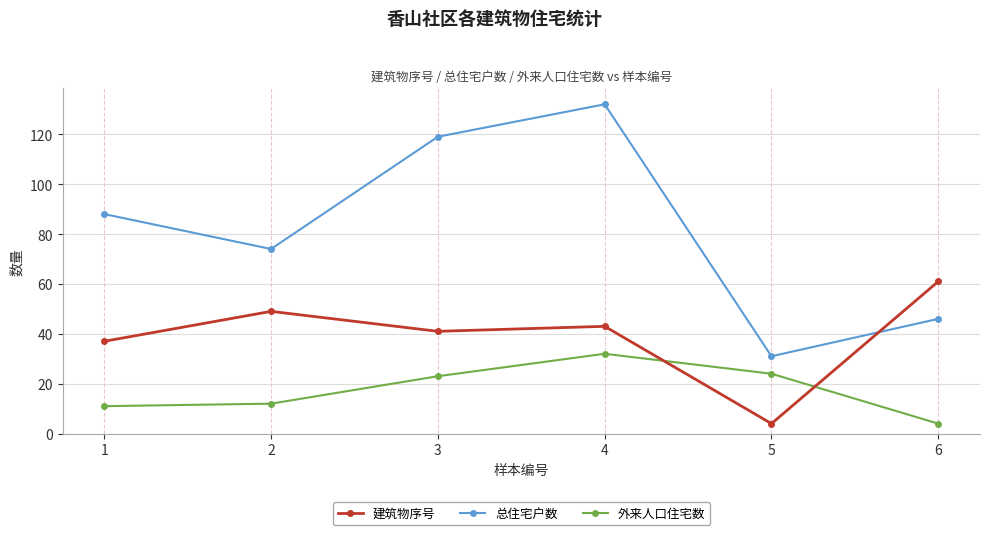

What is the difference between the highest and lowest values at 4?

100